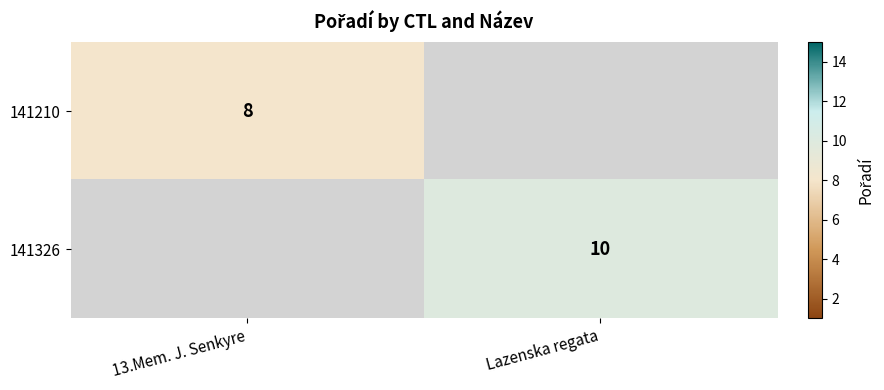

At which category does the chart reach its minimum across all series?

13.Mem. J. Senkyre